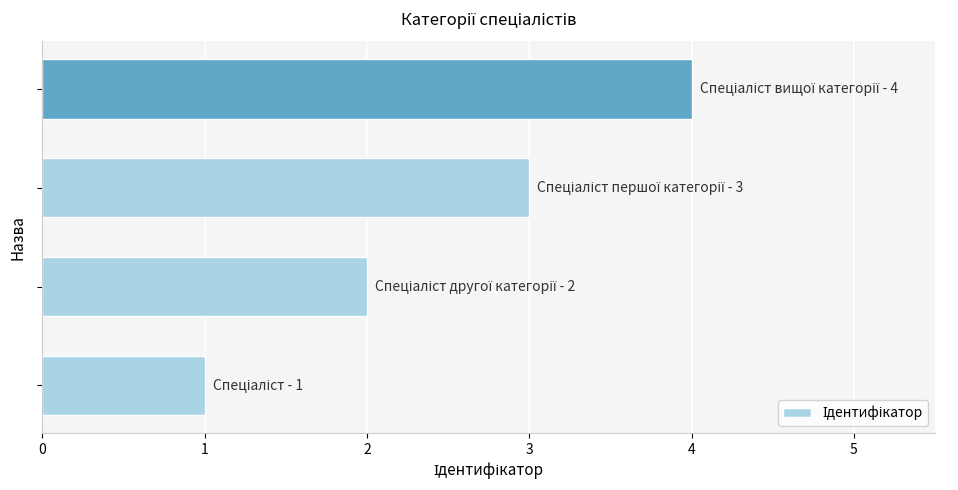

What is the difference between the maximum and minimum values?

3